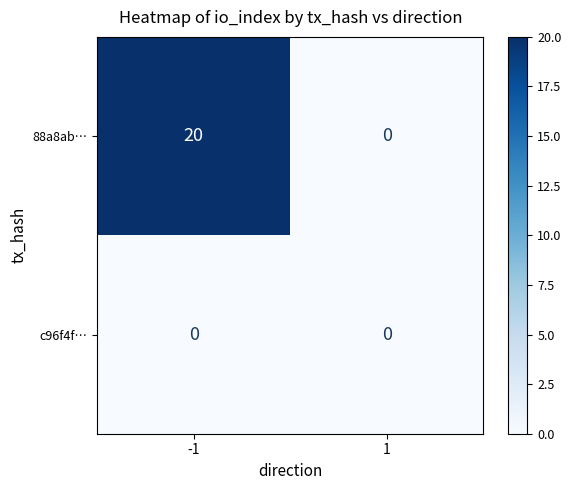

At -1, list the series in order from largest to smallest.

88a8ab…, c96f4f…